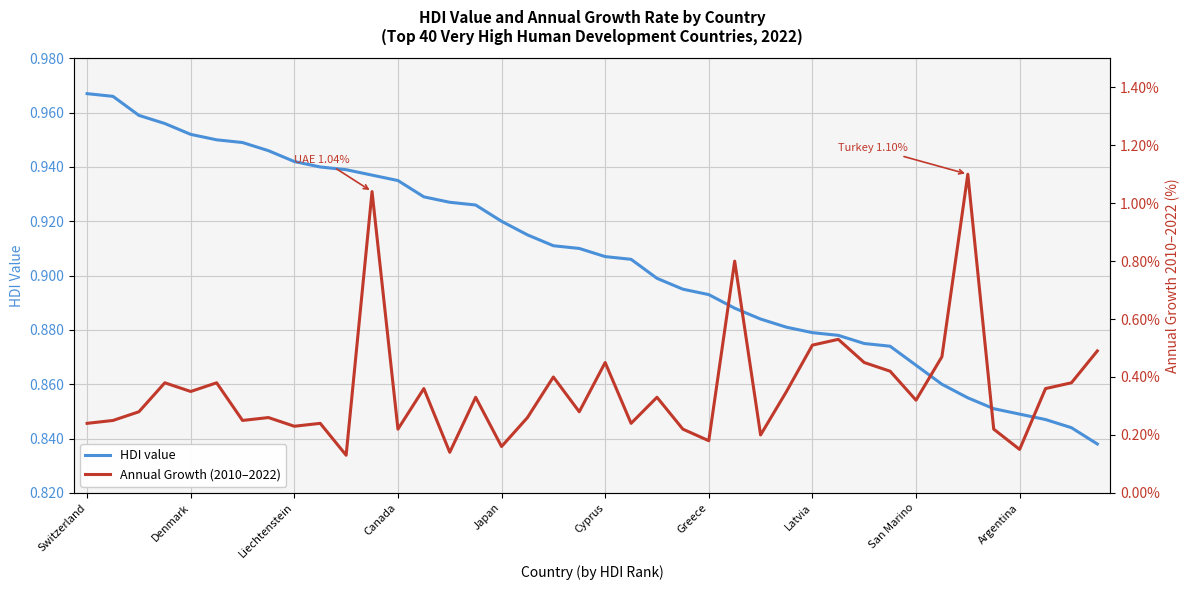

Rank the series by their average value, from lowest to highest.

Annual Growth (2010–2022), HDI value